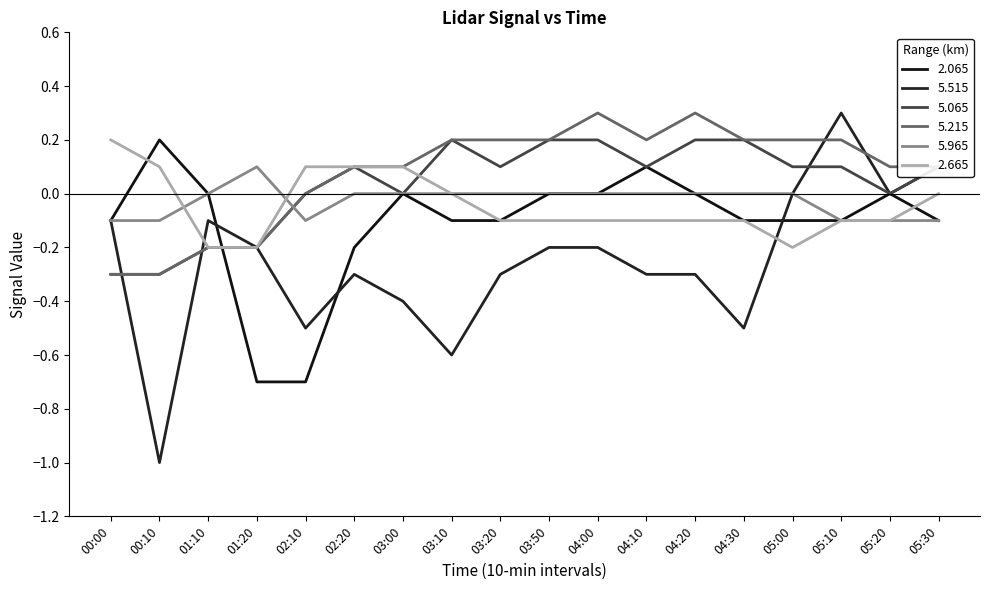

What position from the left is 02:10?

5